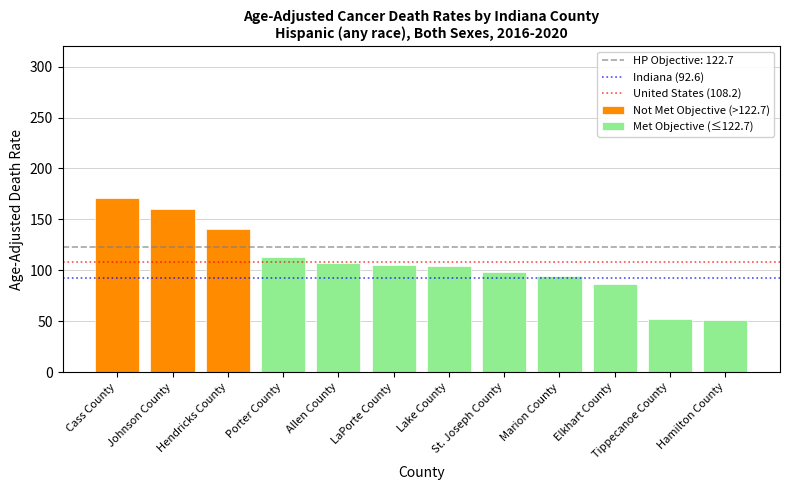

Count the number of data series in this chart.

1